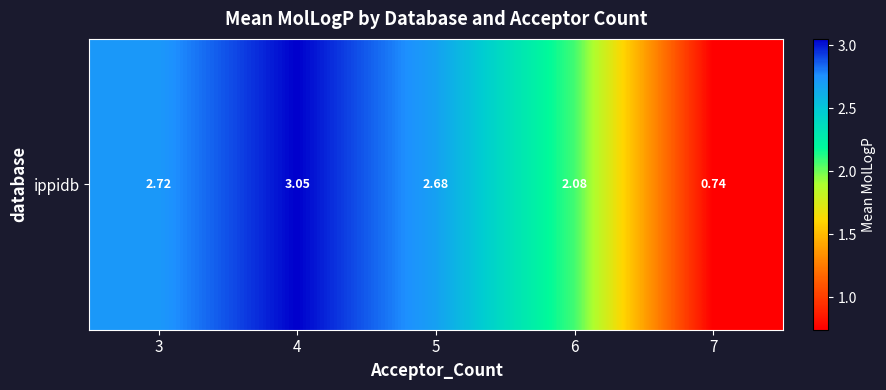

What is the change in value from 6 to 7?

-1.3